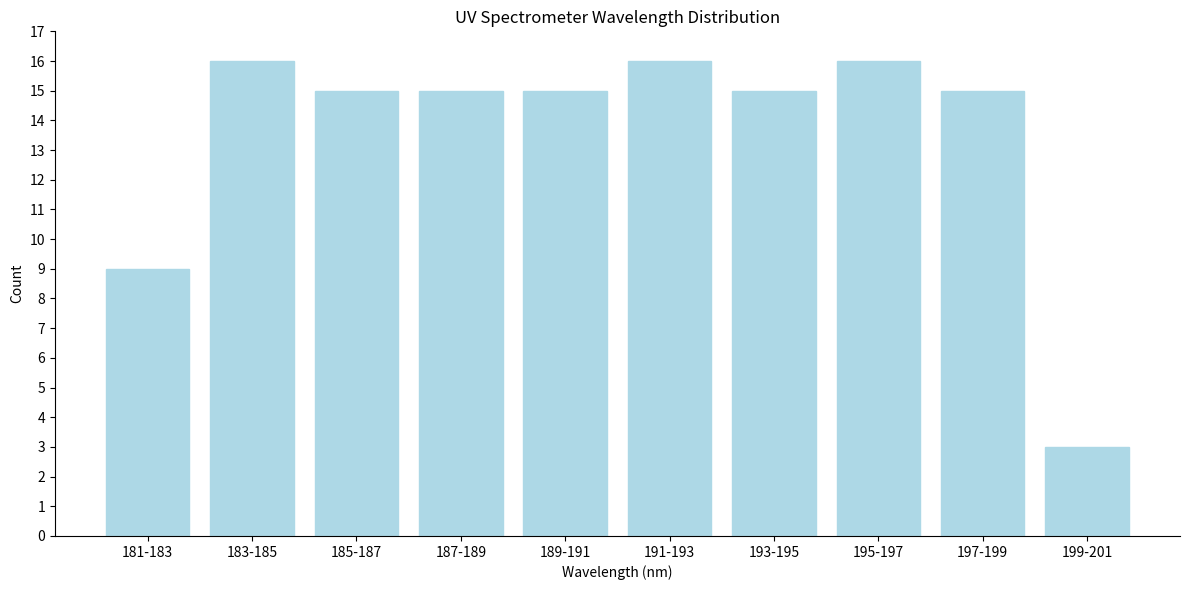

Reading left to right, transcribe all the data shown in this chart.

181-183=9	183-185=16	185-187=15	187-189=15	189-191=15	191-193=16	193-195=15	195-197=16	197-199=15	199-201=3